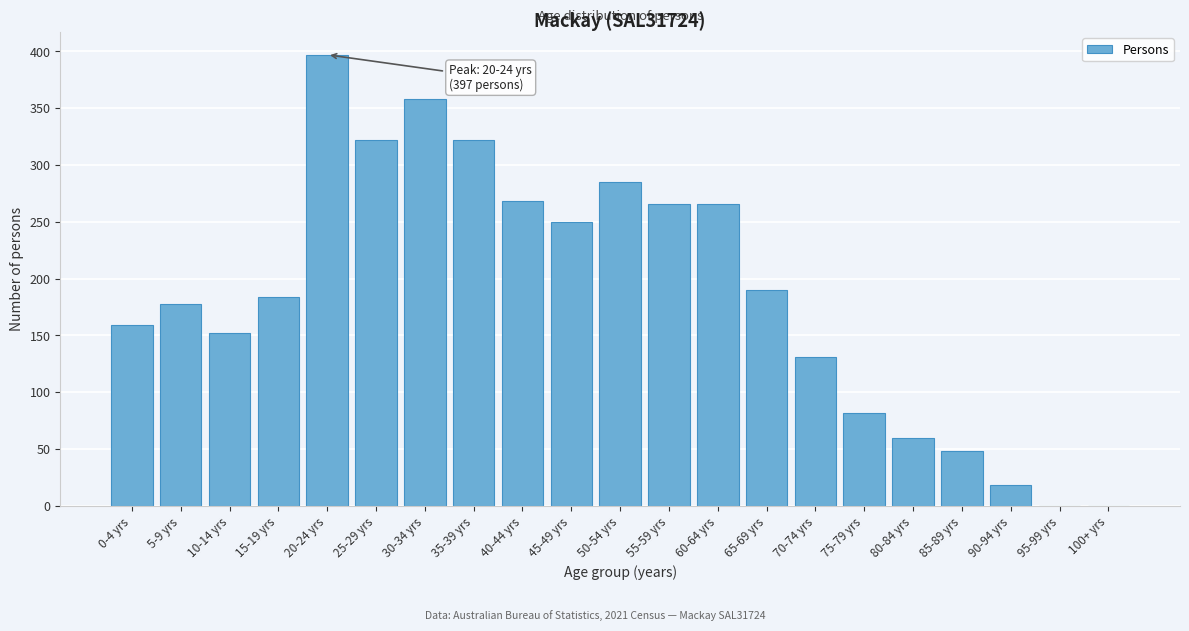

Reading right to left, transcribe all the data shown in this chart.

100+ yrs=0	95-99 yrs=0	90-94 yrs=18	85-89 yrs=48	80-84 yrs=60	75-79 yrs=82	70-74 yrs=131	65-69 yrs=190	60-64 yrs=266	55-59 yrs=266	50-54 yrs=285	45-49 yrs=250	40-44 yrs=268	35-39 yrs=322	30-34 yrs=358	25-29 yrs=322	20-24 yrs=397	15-19 yrs=184	10-14 yrs=152	5-9 yrs=178	0-4 yrs=159